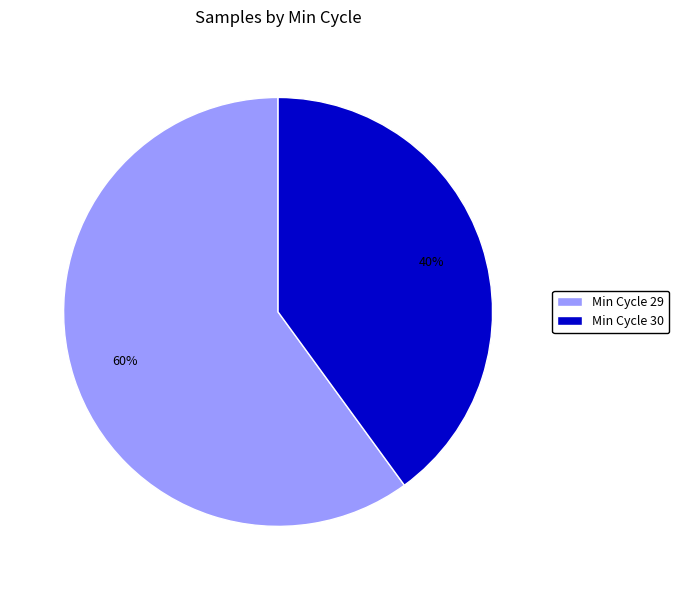

What percentage is the Min Cycle 30 slice, to the nearest percent?

40%